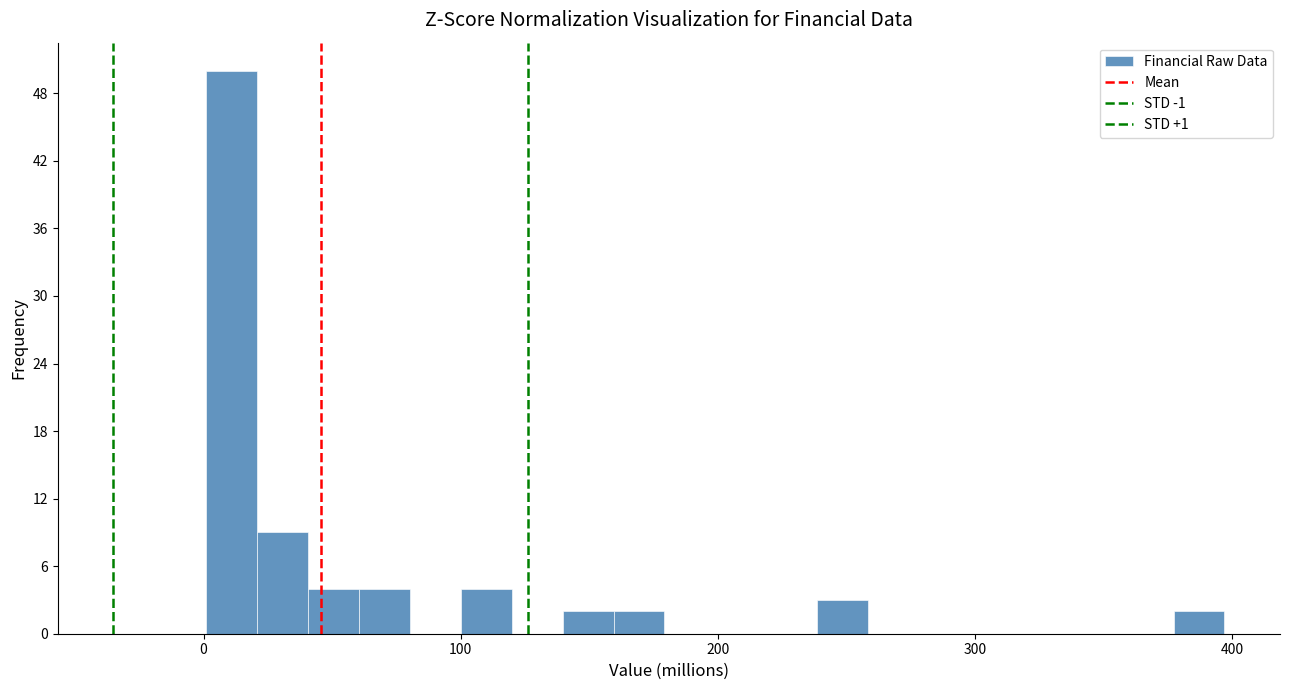

Around what value on the x-axis is the tallest bar? Give the approximate position of its centre, as read against the axis.

10